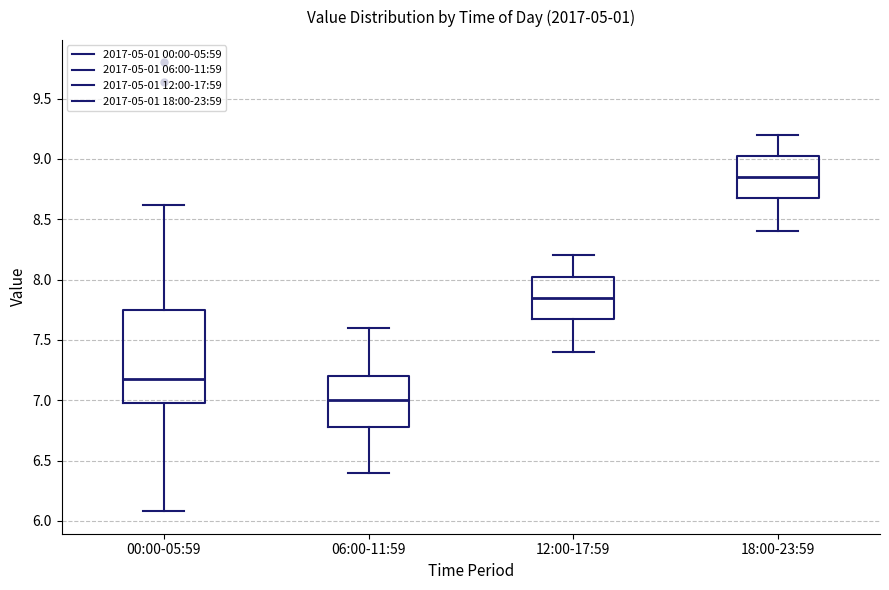

Reading left to right, read every box against the y-axis: the position of its median line, the range the box covers, and the ends of its whiskers. The values are not printed on the chart, so give them approximately, as read against the axis.

00:00-05:59: median 7.20, box 7.00 to 7.75, whiskers 6.10 to 8.60
06:00-11:59: median 7.00, box 6.80 to 7.20, whiskers 6.40 to 7.60
12:00-17:59: median 7.85, box 7.70 to 8.05, whiskers 7.40 to 8.20
18:00-23:59: median 8.85, box 8.70 to 9.05, whiskers 8.40 to 9.20